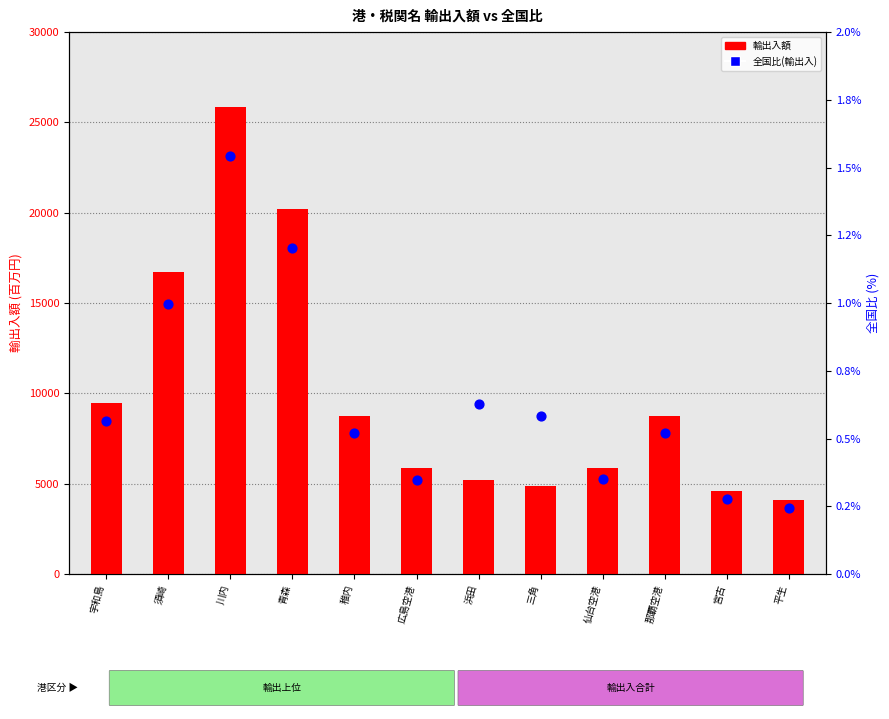

What is the total value across all series at 須崎?

16744.0